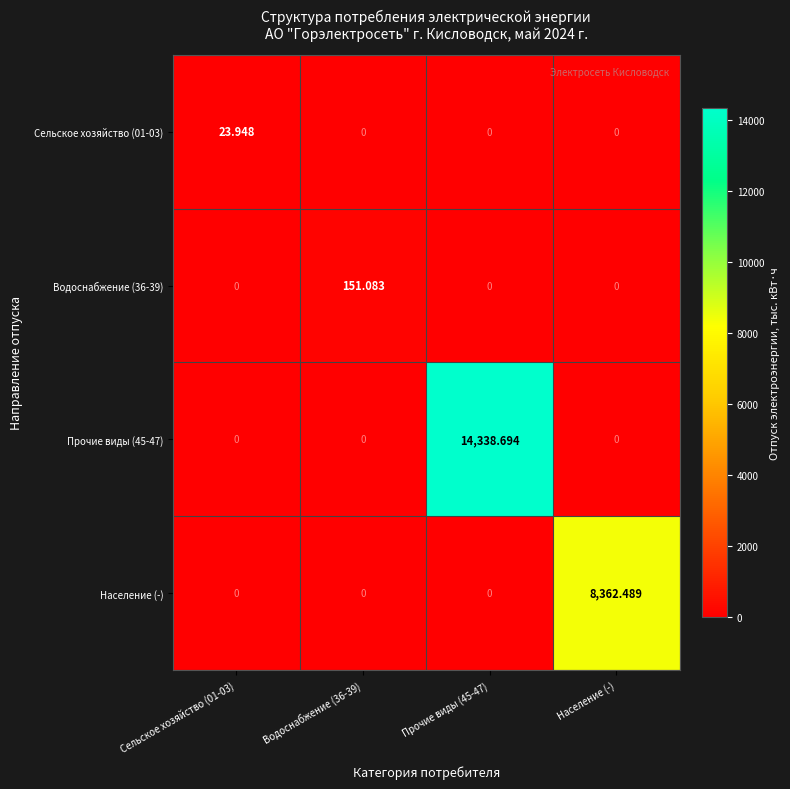

Rank the series by their maximum value, from highest to lowest.

Прочие виды (45-47), Население (-), Водоснабжение (36-39), Сельское хозяйство (01-03)